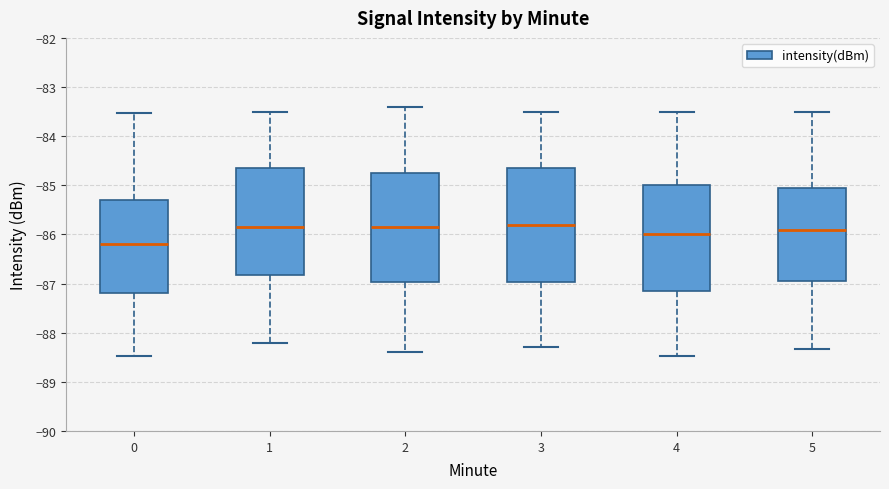

Reading left to right, read every box against the y-axis: the position of its median line, the range the box covers, and the ends of its whiskers. The values are not printed on the chart, so give them approximately, as read against the axis.

0: median -86.2, box -87.2 to -85.3, whiskers -88.5 to -83.5
1: median -85.8, box -86.8 to -84.6, whiskers -88.2 to -83.5
2: median -85.8, box -87.0 to -84.7, whiskers -88.4 to -83.4
3: median -85.8, box -87.0 to -84.6, whiskers -88.3 to -83.5
4: median -86.0, box -87.2 to -85.0, whiskers -88.5 to -83.5
5: median -85.9, box -86.9 to -85.0, whiskers -88.3 to -83.5